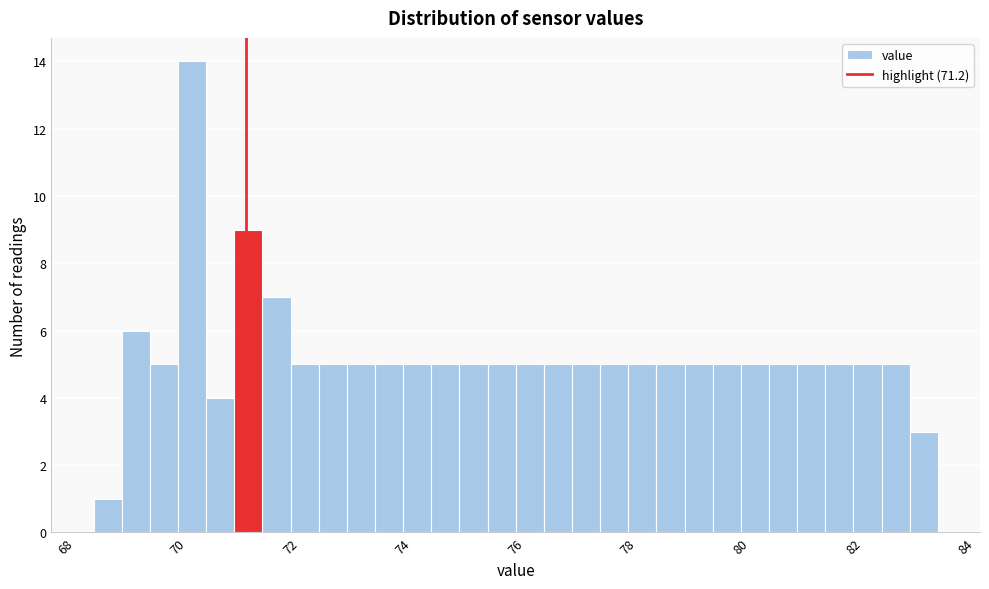

Around what value on the x-axis is the tallest bar? Give the approximate position of its centre, as read against the axis.

70.2